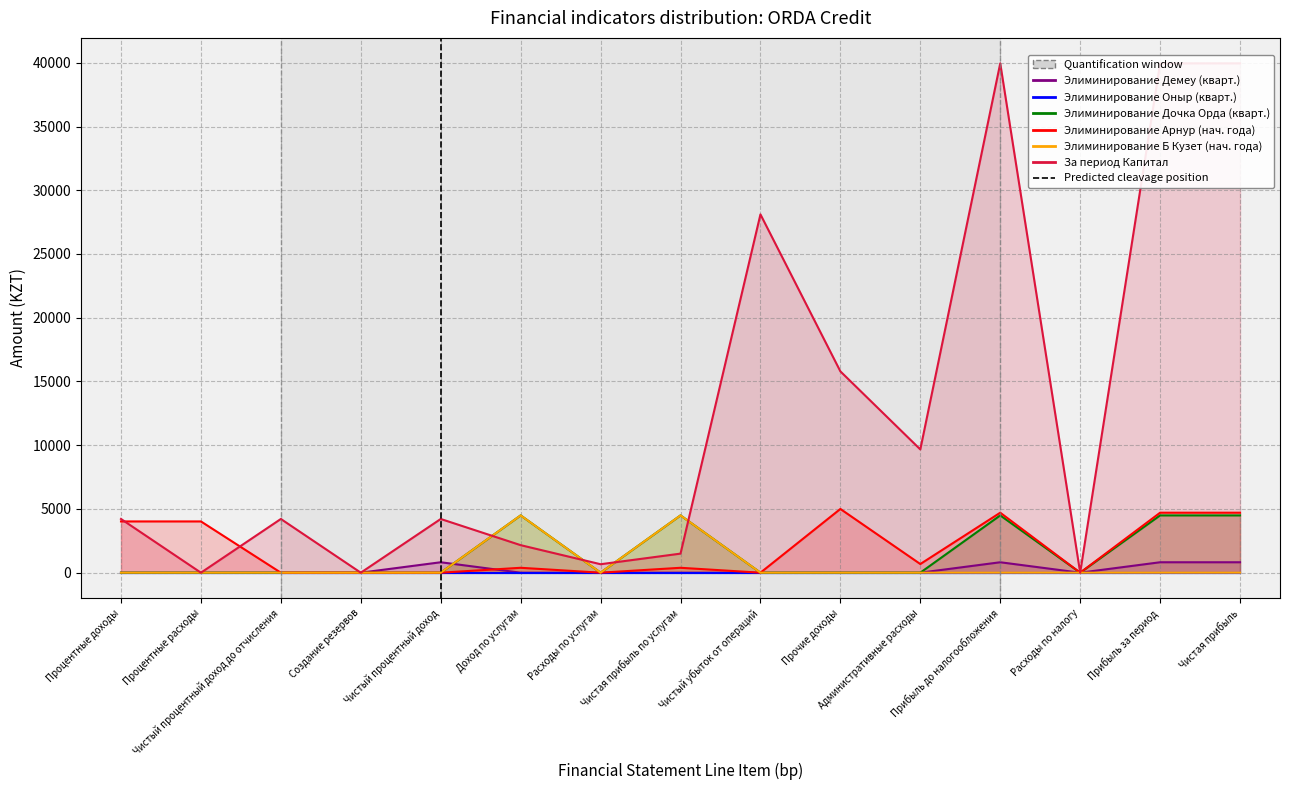

Reading left to right, what are all the values shown in this chart?

Элиминирование Демеу (кварт.): 0	0	0	0	819	0	0	0	0	0	0	819	0	819	819
Элиминирование Оныр (кварт.): 0	0	0	0	0	0	0	0	0	0	0	0	0	0	0
Элиминирование Дочка Орда (кварт.): 0	0	0	0	0	4494	0	4494	0	0	0	4494	0	4494	4494
Элиминирование Арнур (нач. года): 4021	4021	0	0	0	385	0	385	0	5000	679	4706	0	4706	4706
Элиминирование Б Кузет (нач. года): 0	0	0	0	0	4494	0	4494	0	0	0	0	0	0	0
За период Капитал: 4214	0	4214	0	4214	2160	664	1496	28107	15793	9669	39954	0	39954	39954